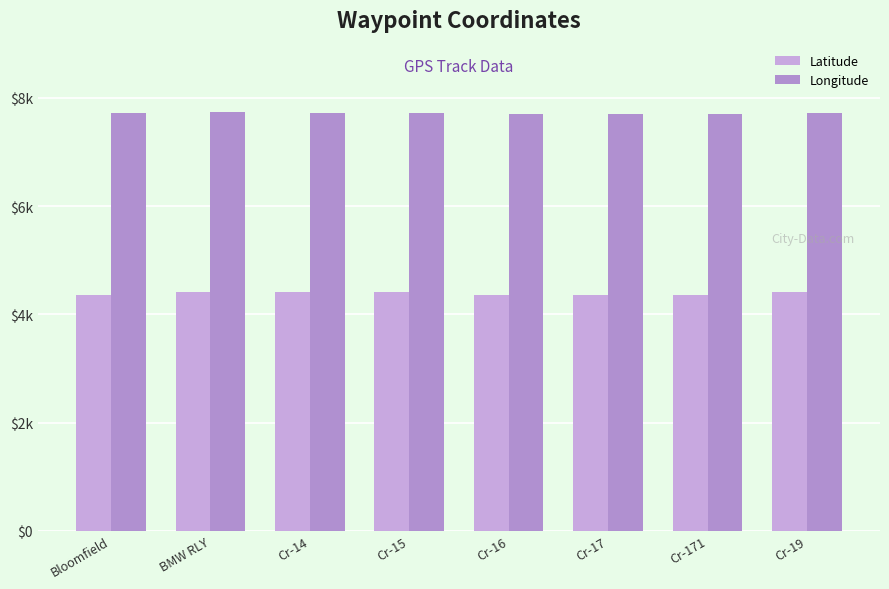

Which series has the widest spread of values?

Latitude